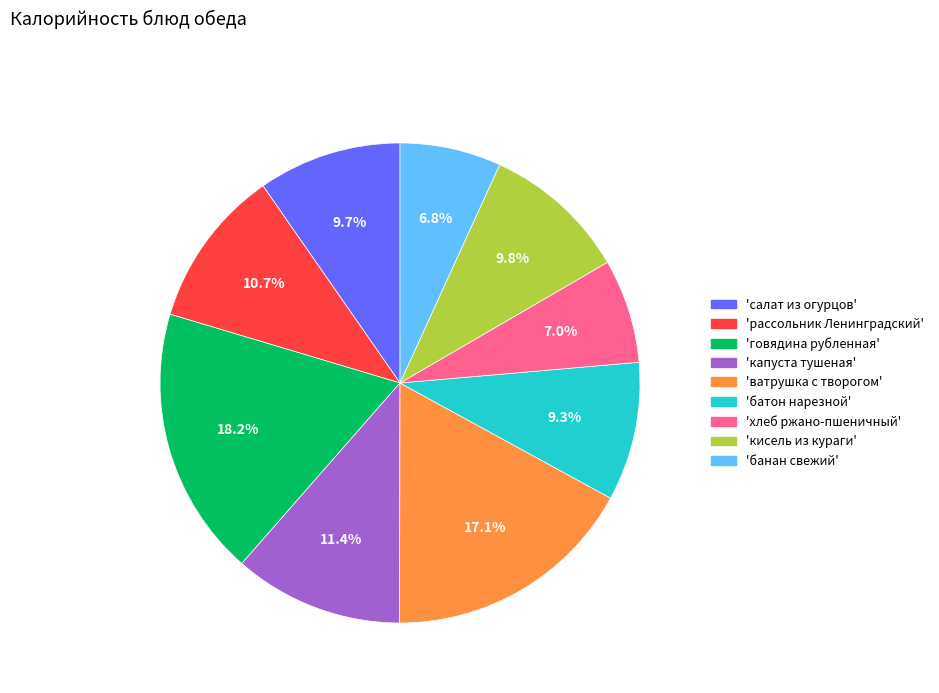

Which has a higher value, 'батон нарезной' or 'капуста тушеная'?

'капуста тушеная'